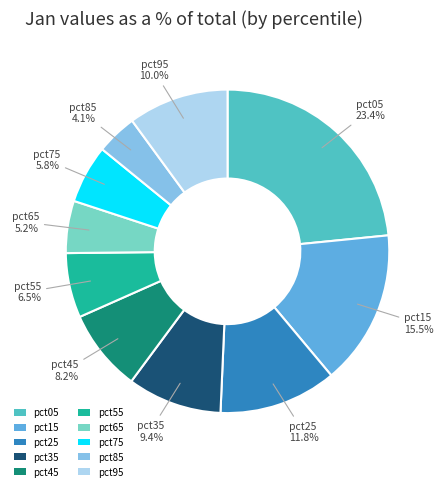

Rank the categories by value from lowest to highest.

pct85, pct65, pct75, pct55, pct45, pct35, pct95, pct25, pct15, pct05